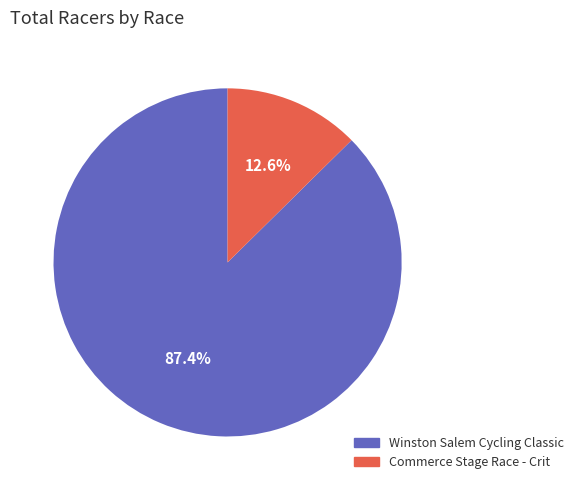

Is it true that Winston Salem Cycling Classic is 96% of the pie?

False